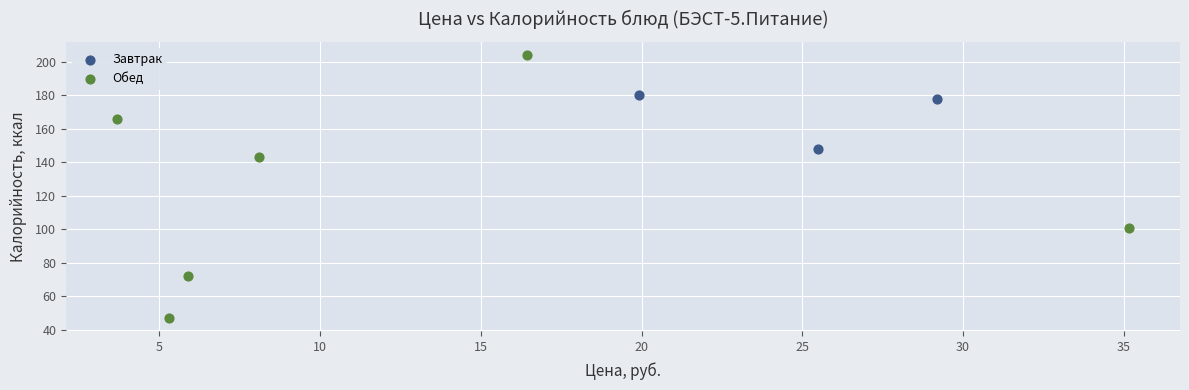

What are all the series names shown in the legend?

Завтрак, Обед